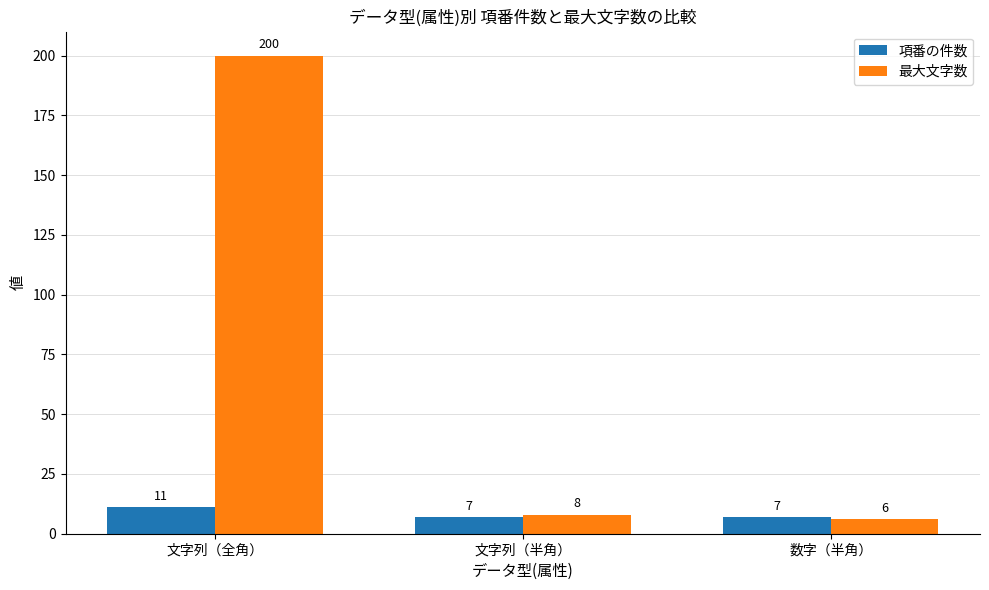

List the series in order of their peak value, lowest first.

項番の件数, 最大文字数